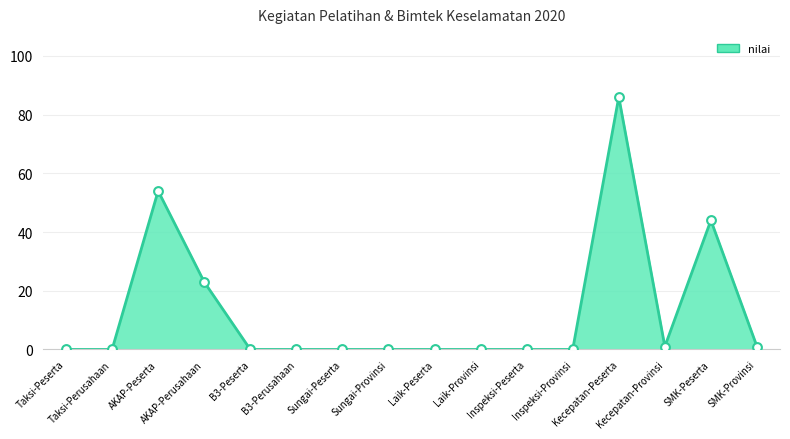

Which has a higher value, Taksi-Perusahaan or SMK-Peserta?

SMK-Peserta